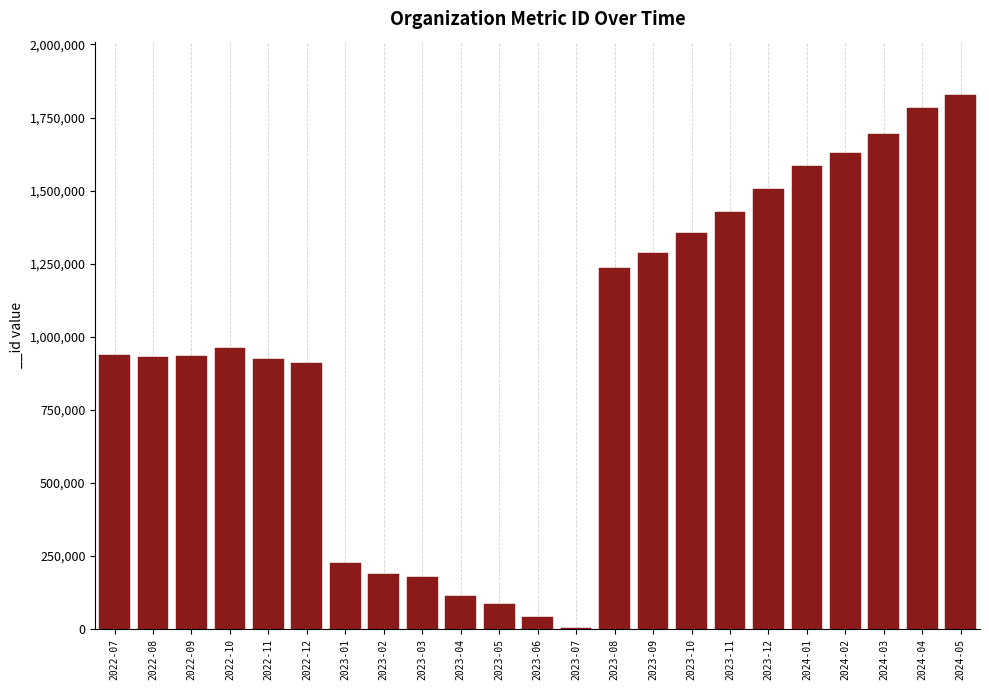

What is the greatest value displayed?

1826845